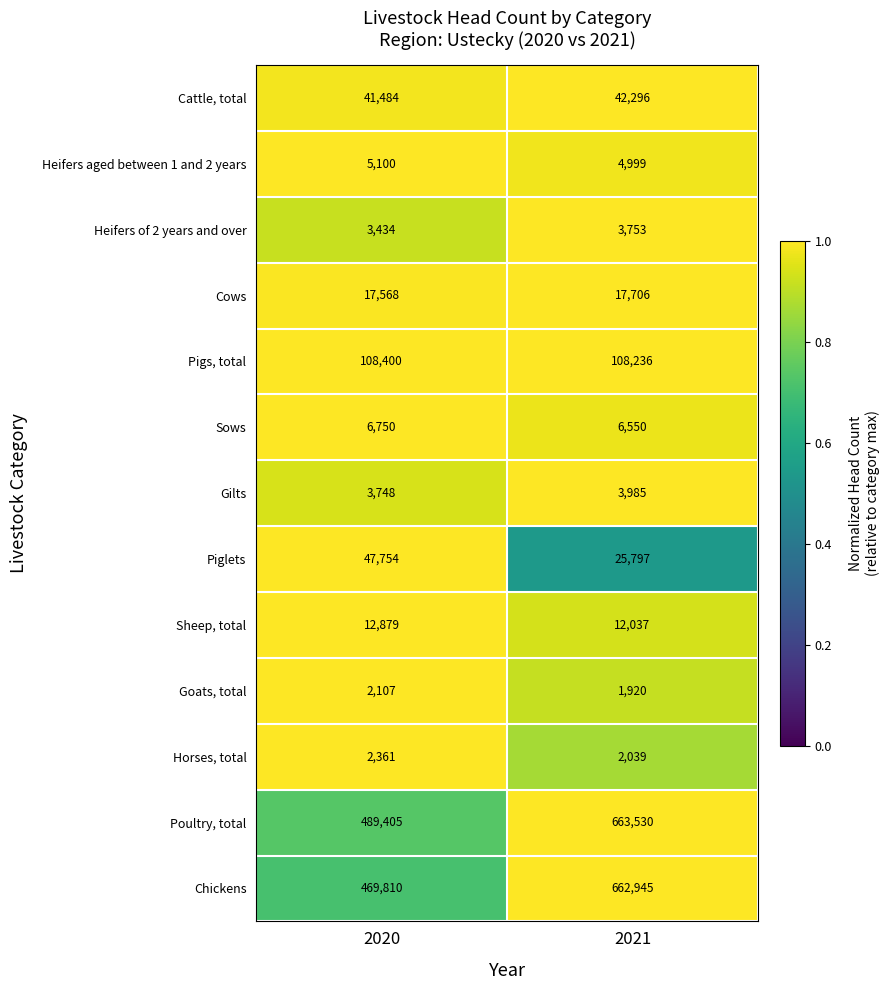

Reading right to left, what are all the values shown in this chart?

Cattle, total: 2021=42296	2020=41484
Heifers aged between 1 and 2 years: 2021=4999	2020=5100
Heifers of 2 years and over: 2021=3753	2020=3434
Cows: 2021=17706	2020=17568
Pigs, total: 2021=108236	2020=108400
Sows: 2021=6550	2020=6750
Gilts: 2021=3985	2020=3748
Piglets: 2021=25797	2020=47754
Sheep, total: 2021=12037	2020=12879
Goats, total: 2021=1920	2020=2107
Horses, total: 2021=2039	2020=2361
Poultry, total: 2021=663530	2020=489405
Chickens: 2021=662945	2020=469810